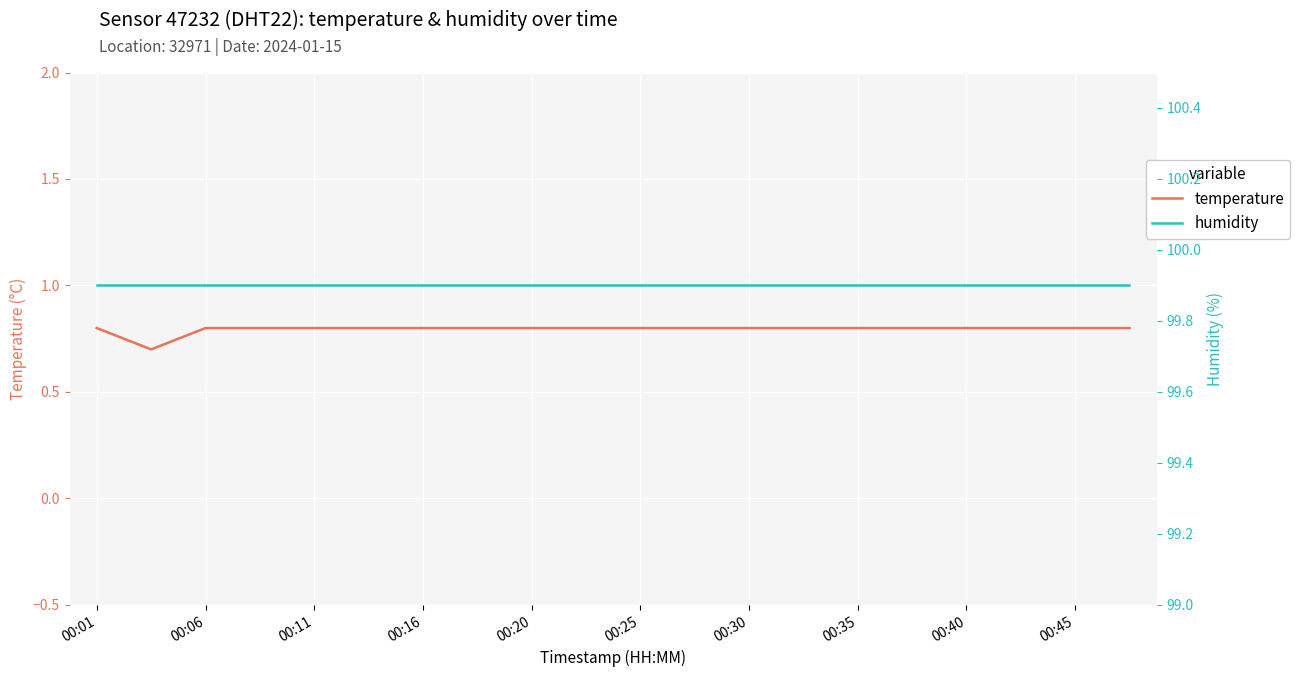

How many interior local valleys does the temperature series have?

1